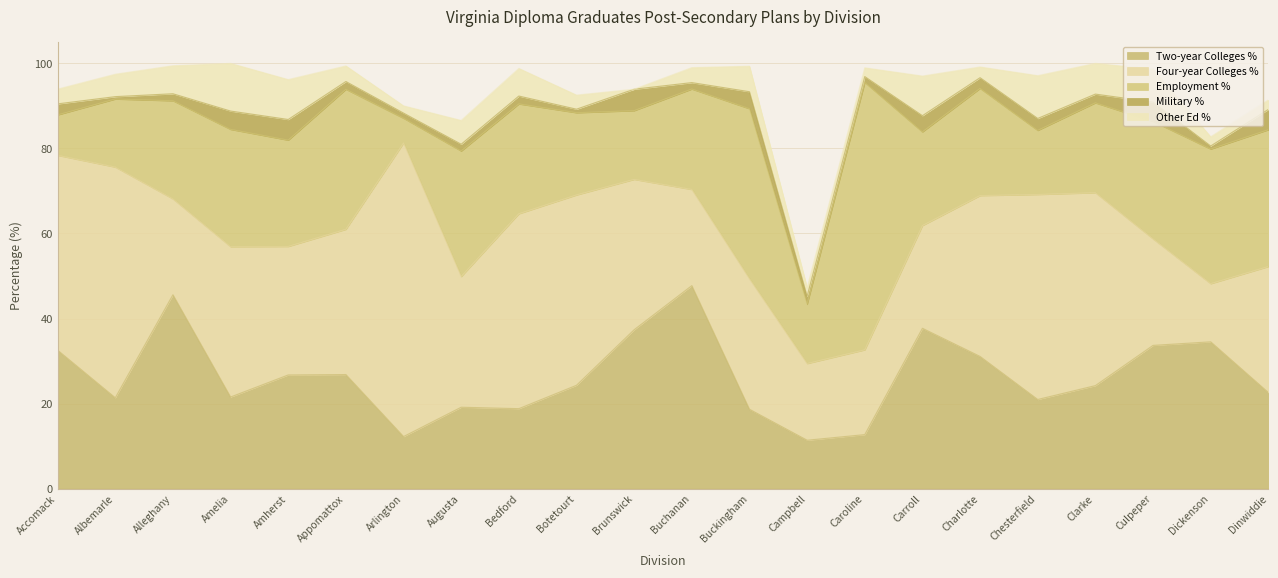

At which label is Military % closest to 2?

Clarke